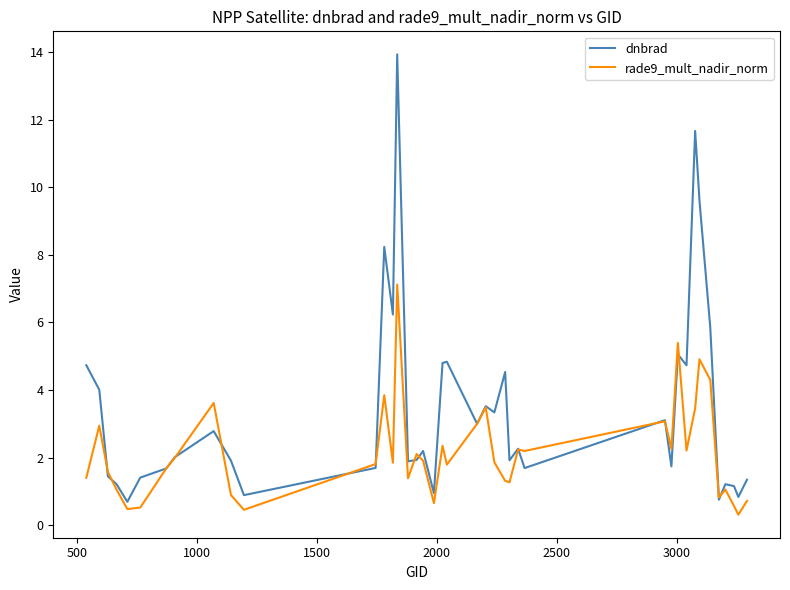

What is the difference between the maximum and second lowest values in the rade9_mult_nadir_norm series?

6.7